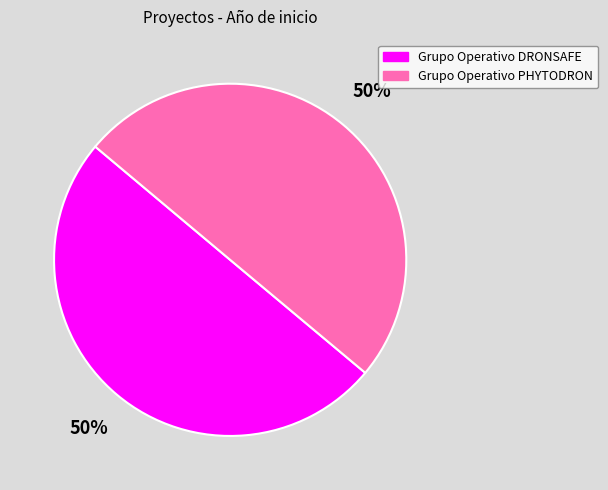

Count the number of slices in the pie.

2